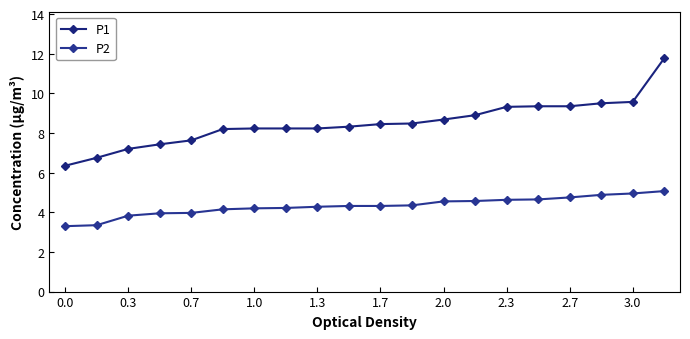

List the series in order of their peak value, highest first.

P1, P2